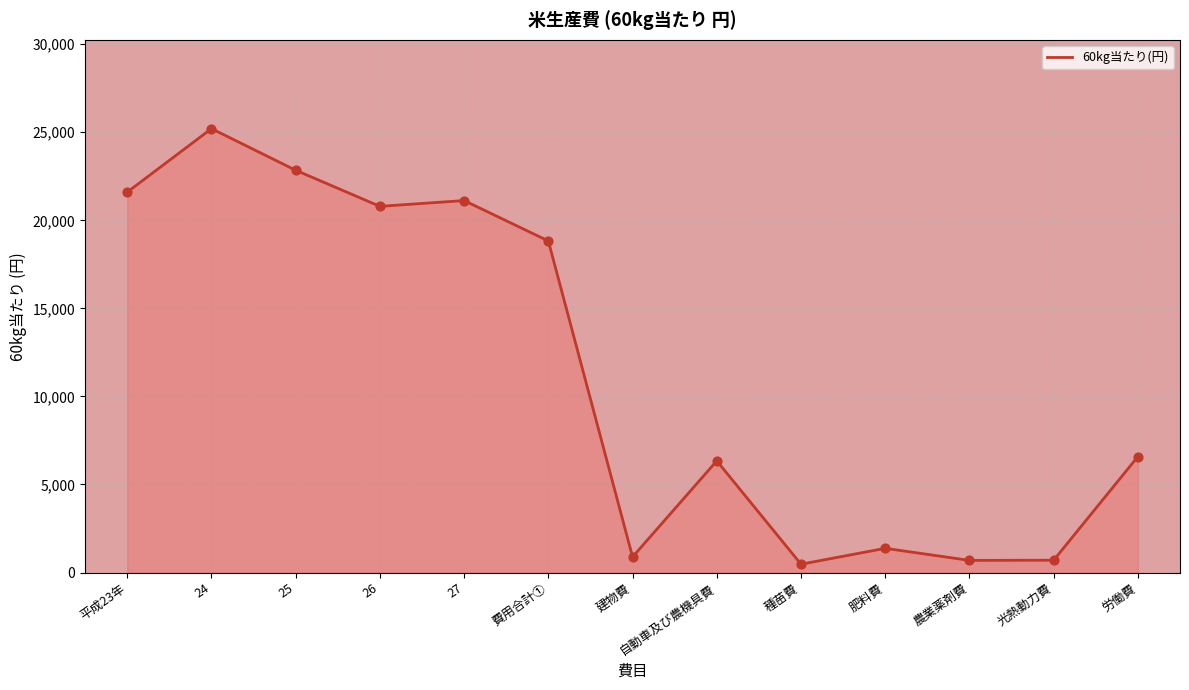

What is the change in value from 27 to 種苗費?

-20648